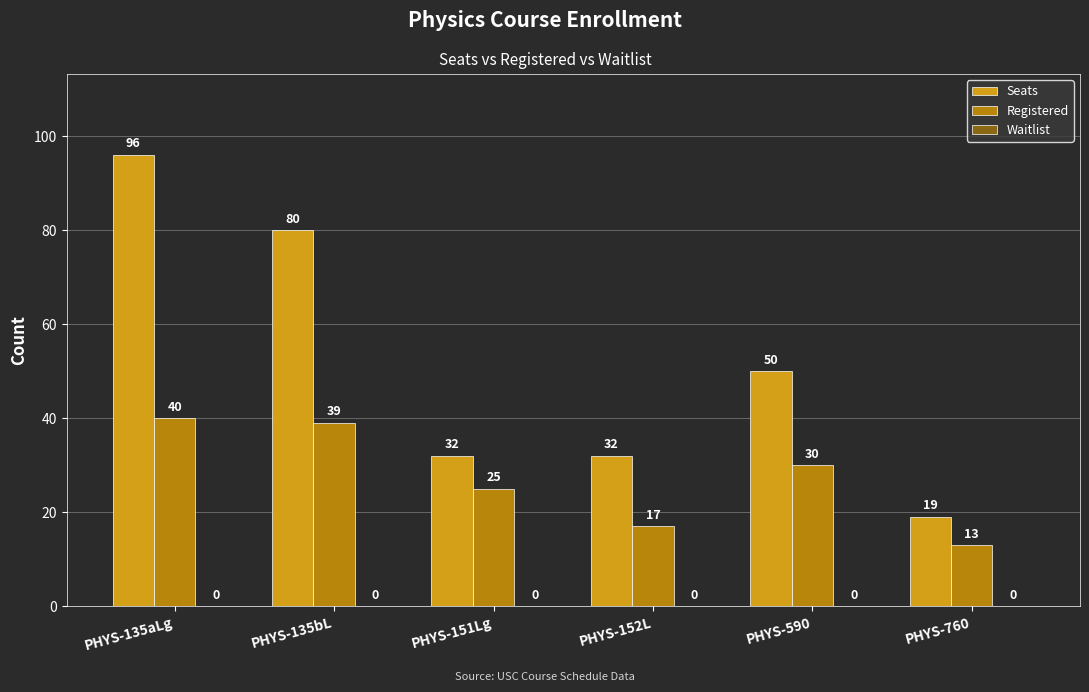

What is the average value of the Registered series?

27